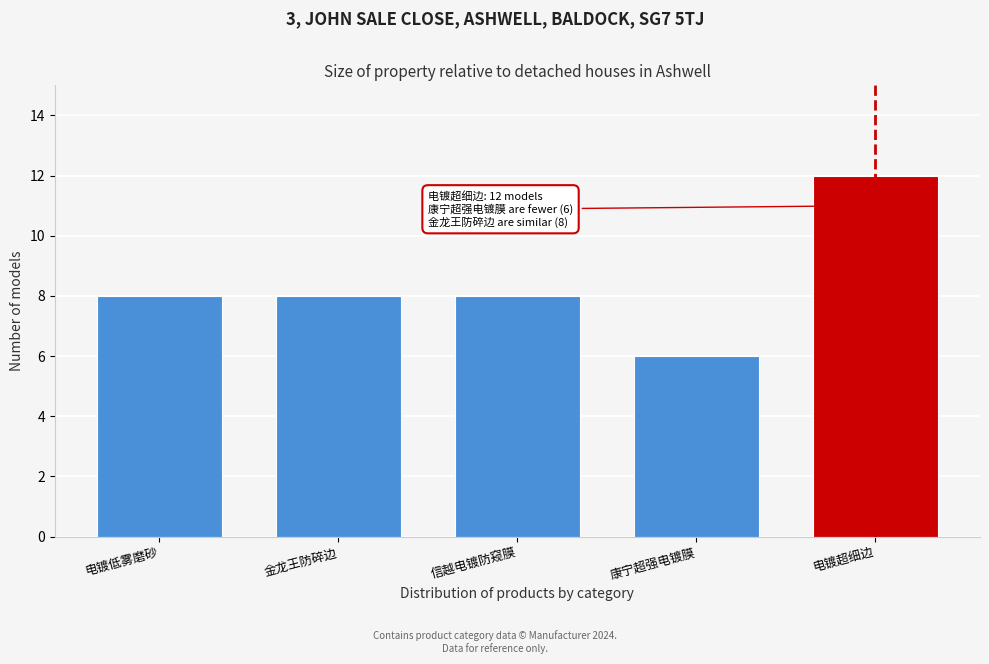

Reading left to right, transcribe all the data shown in this chart.

电镀低雾磨砂=8	金龙王防碎边=8	信越电镀防窥膜=8	康宁超强电镀膜=6	电镀超细边=12